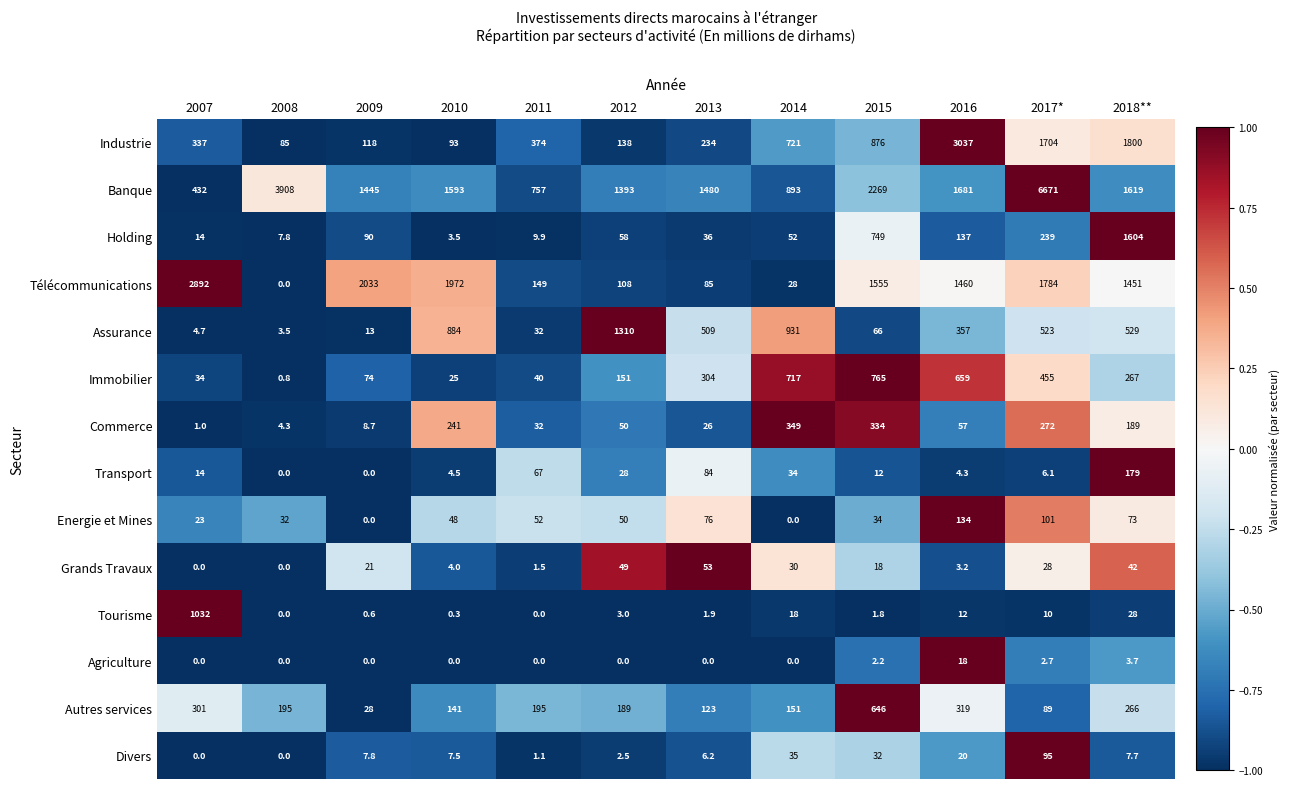

What is the difference between the Télécommunications values at 2008 and 2012?

108.0